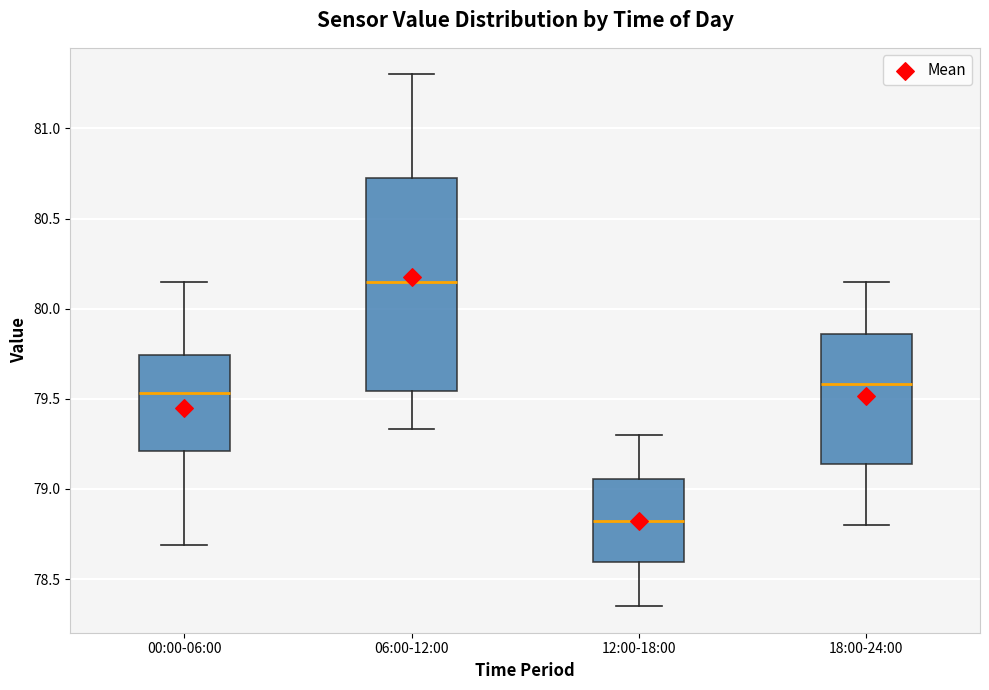

Reading left to right, read every box against the y-axis: the position of its median line, the range the box covers, and the ends of its whiskers. The values are not printed on the chart, so give them approximately, as read against the axis.

00:00-06:00: median 79.55, box 79.20 to 79.75, whiskers 78.70 to 80.15
06:00-12:00: median 80.15, box 79.55 to 80.75, whiskers 79.35 to 81.30
12:00-18:00: median 78.80, box 78.60 to 79.05, whiskers 78.35 to 79.30
18:00-24:00: median 79.60, box 79.15 to 79.85, whiskers 78.80 to 80.15